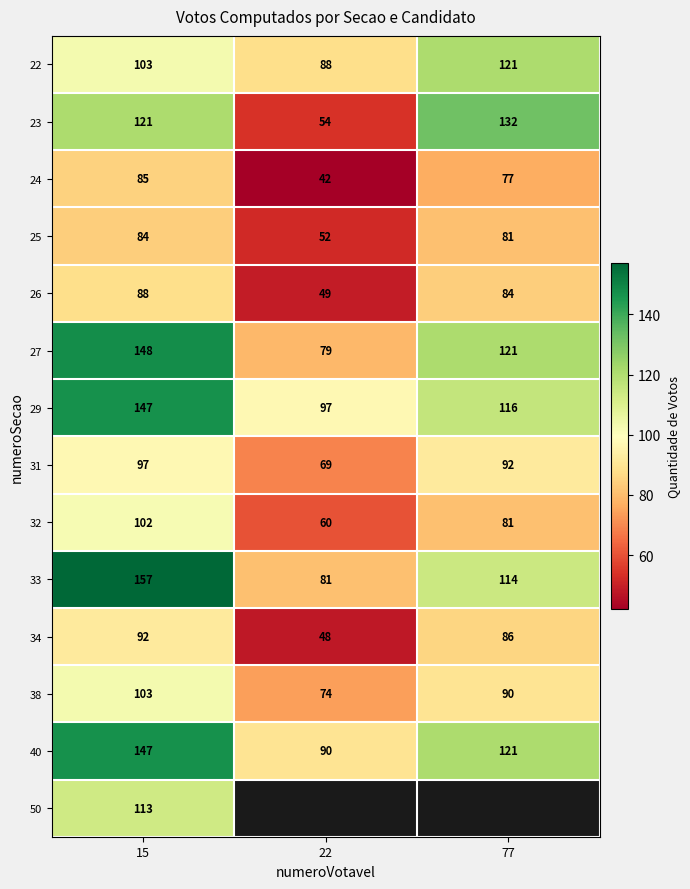

At how many categories does at least one series exceed 130?

2